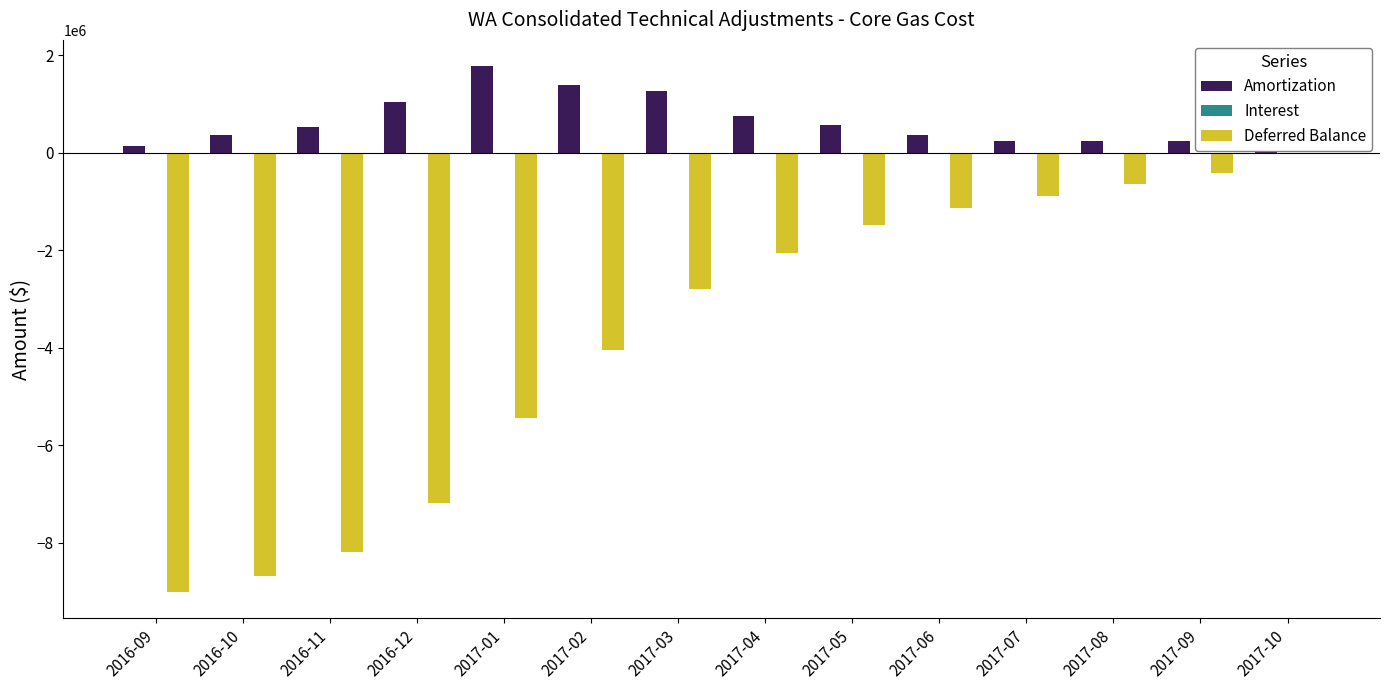

Which category has the highest value across all series?

2017-01